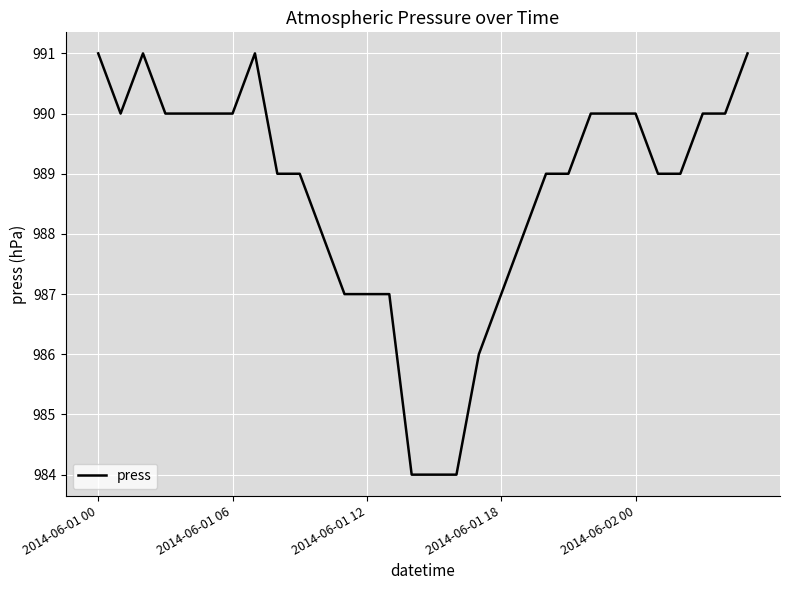

What is the greatest value displayed?

991